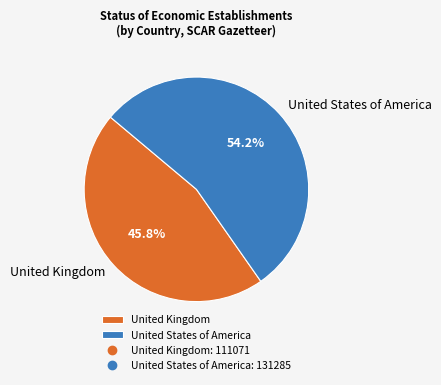

The United Kingdom slice represents 51% of the pie. True or false?

False